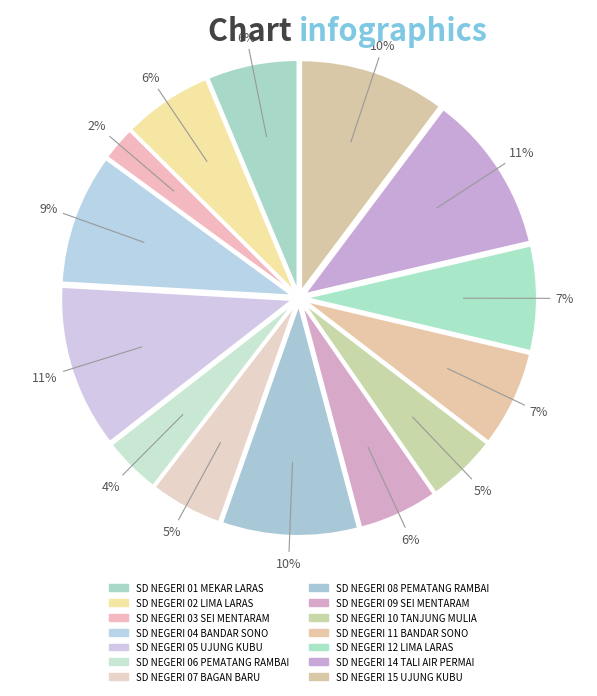

How many segments does this pie chart have?

14